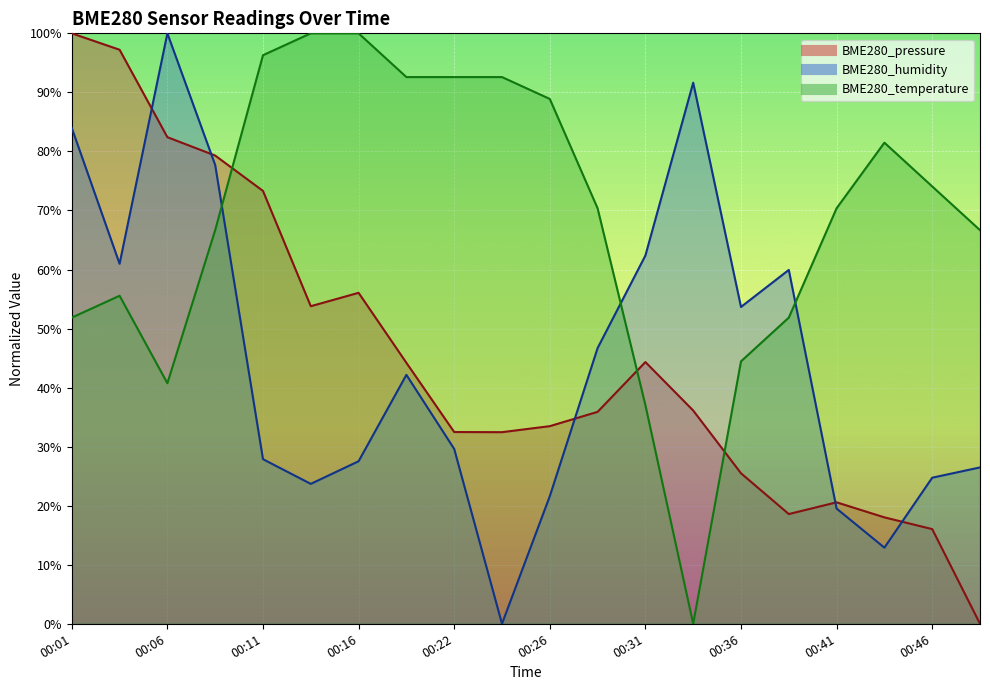

Is it true that BME280_humidity equals 27.9 at 00:11?

True